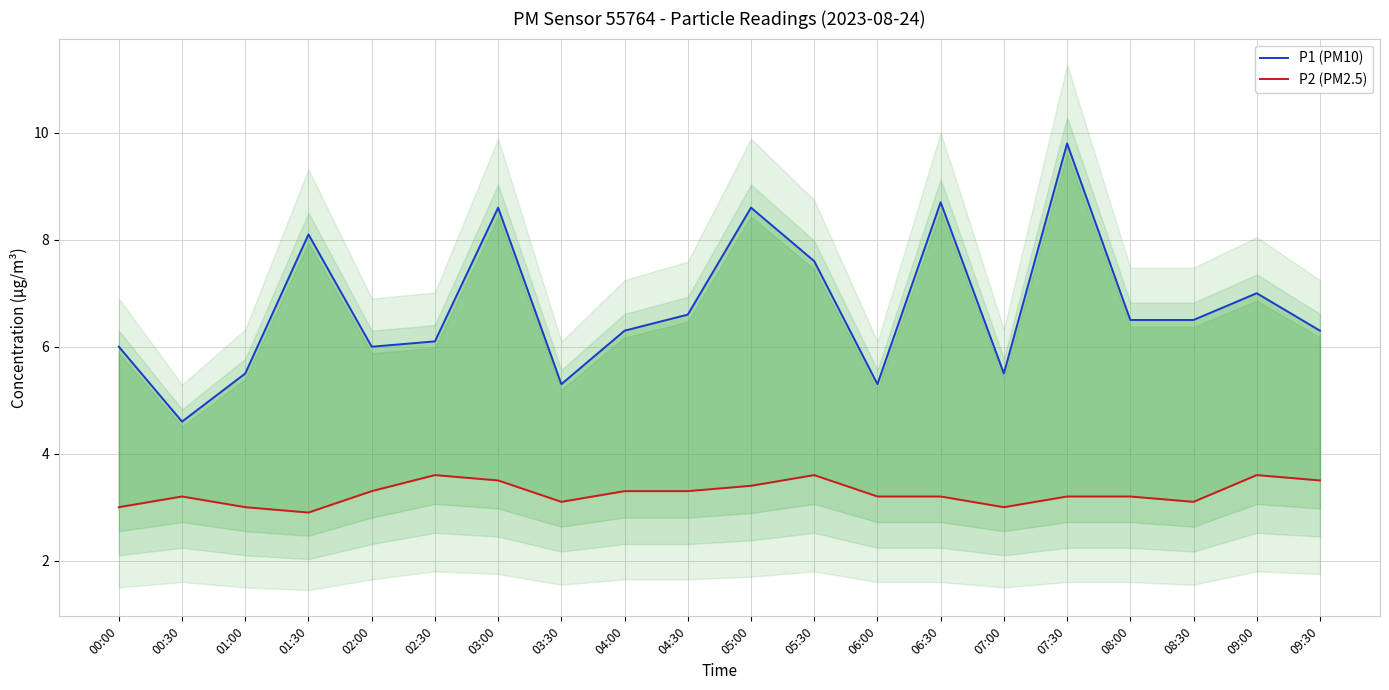

Rank the series by their average value, from lowest to highest.

P2 (PM2.5), P1 (PM10)